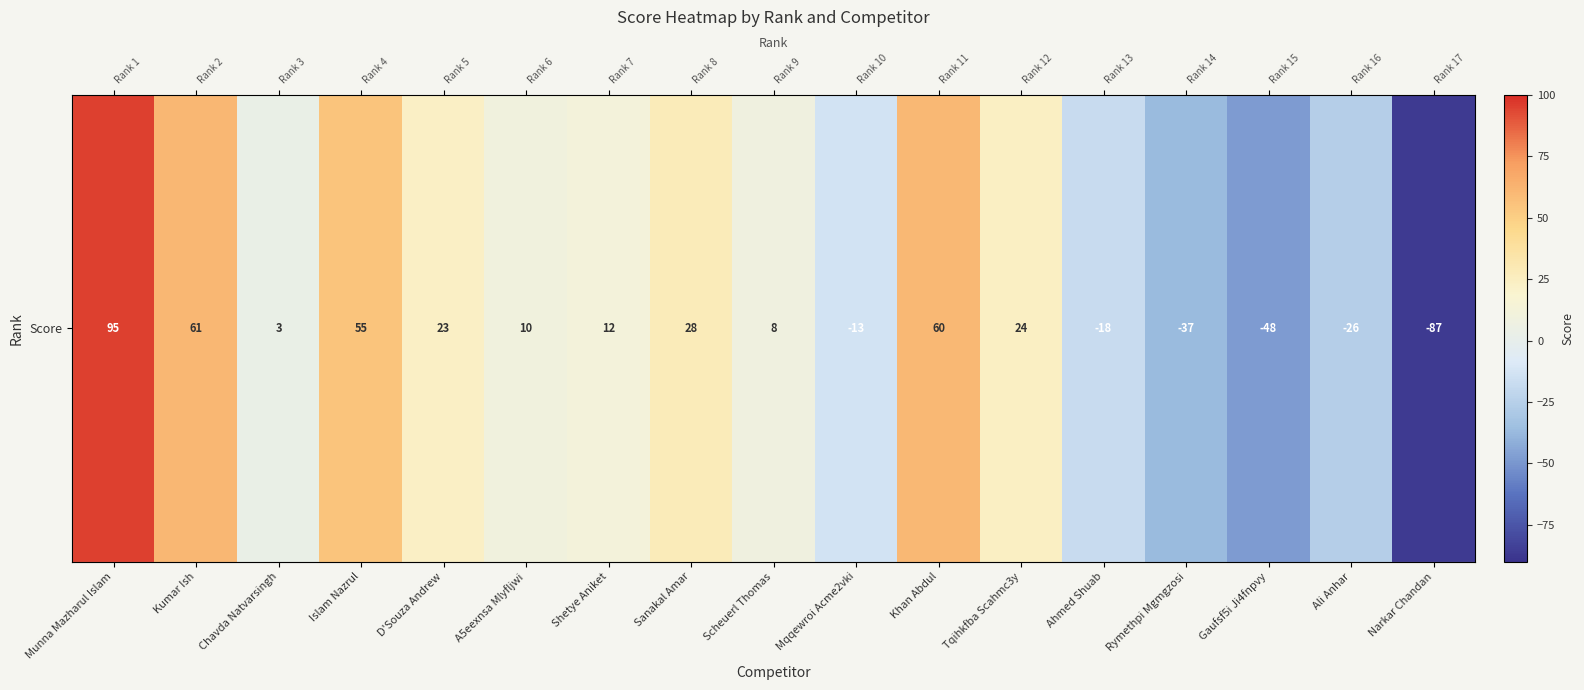

What is the maximum value shown in the chart?

95